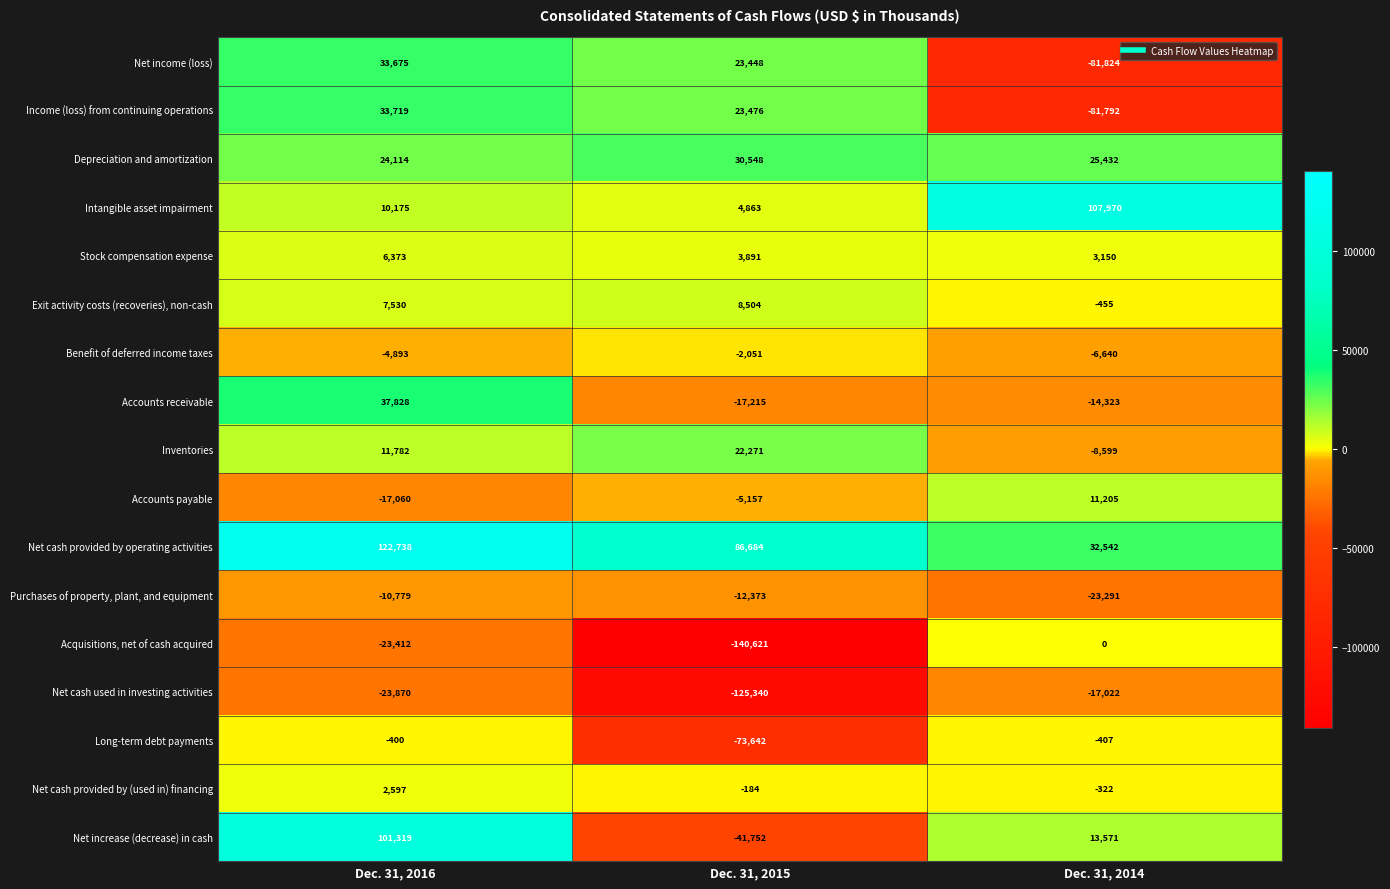

Which category has the highest value across all series?

Dec. 31, 2016